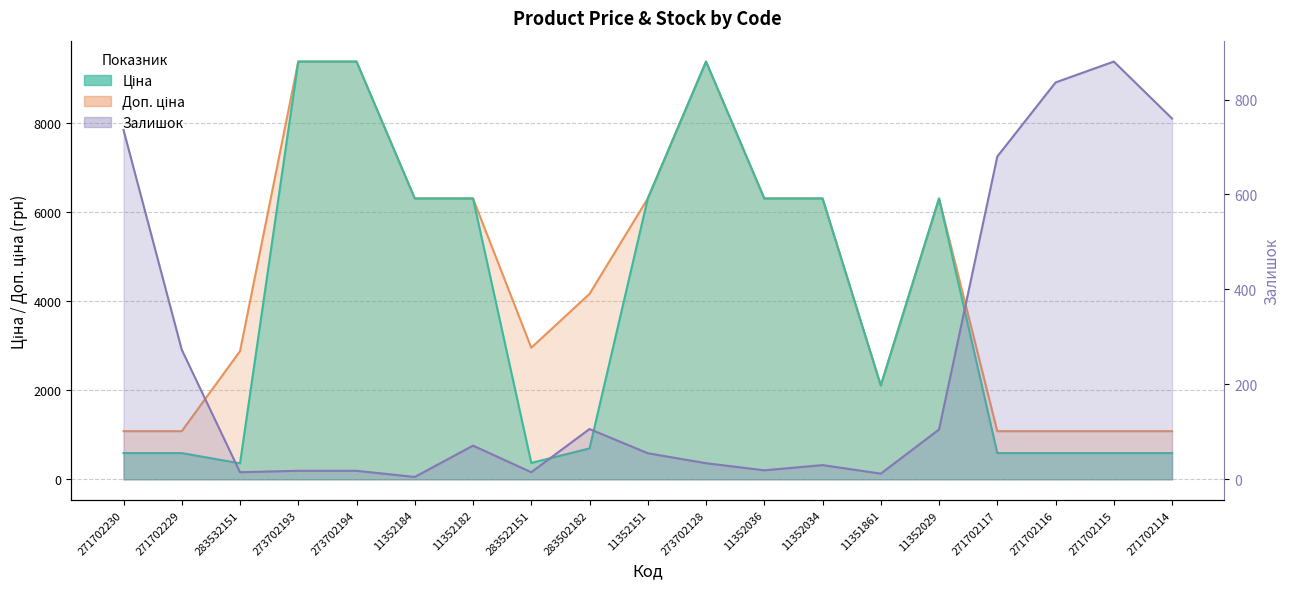

How many lines are shown in the chart?

3